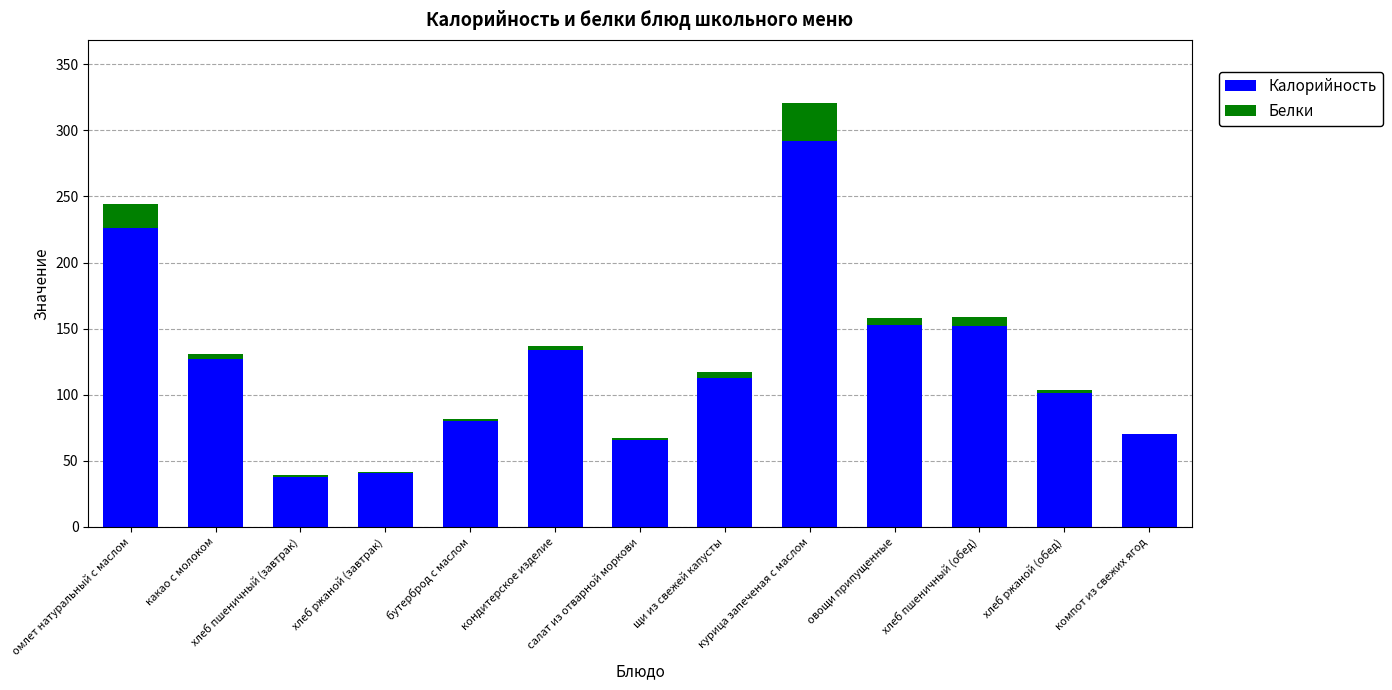

Count the number of data series in this chart.

2